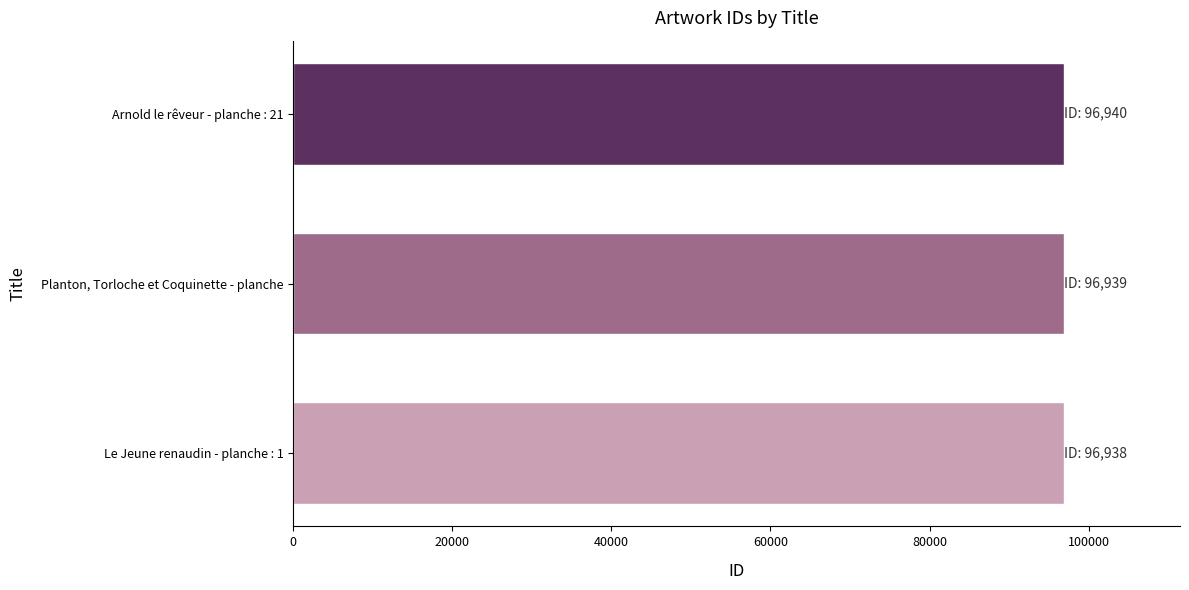

What value does the data have at Planton, Torloche et Coquinette - planche?

96939